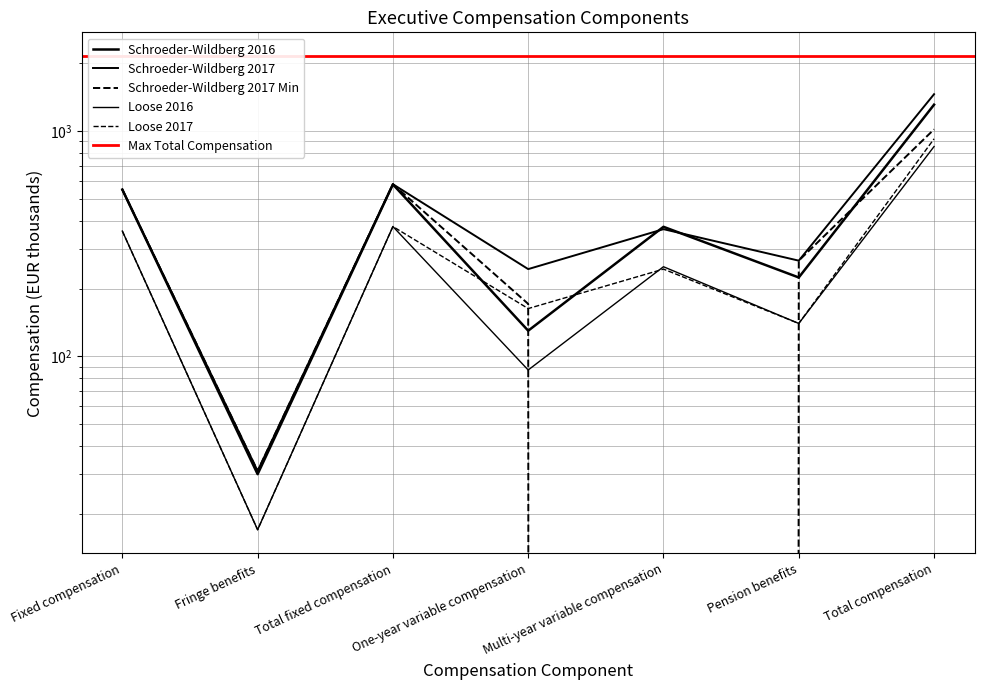

List the labels in order of Schroeder-Wildberg 2016 value, smallest first.

Fringe benefits, One-year variable compensation, Pension benefits, Multi-year variable compensation, Fixed compensation, Total fixed compensation, Total compensation